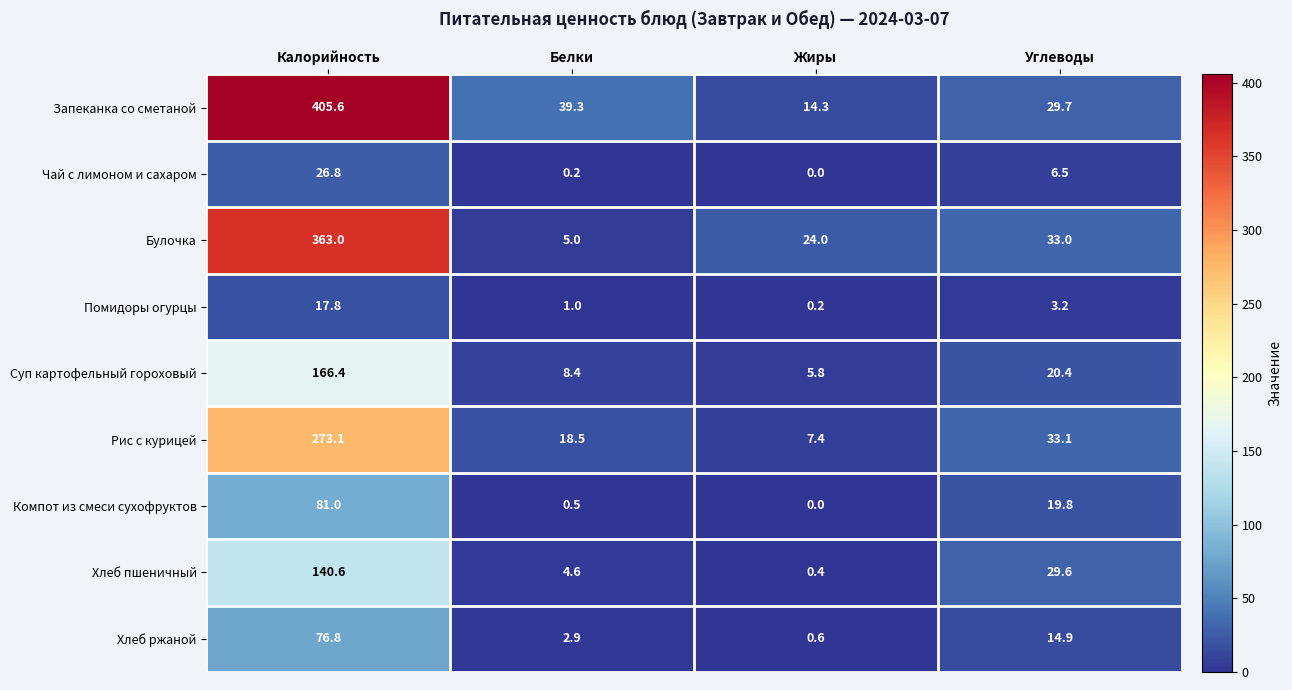

Where is Суп картофельный гороховый nearest to the value 86?

Углеводы